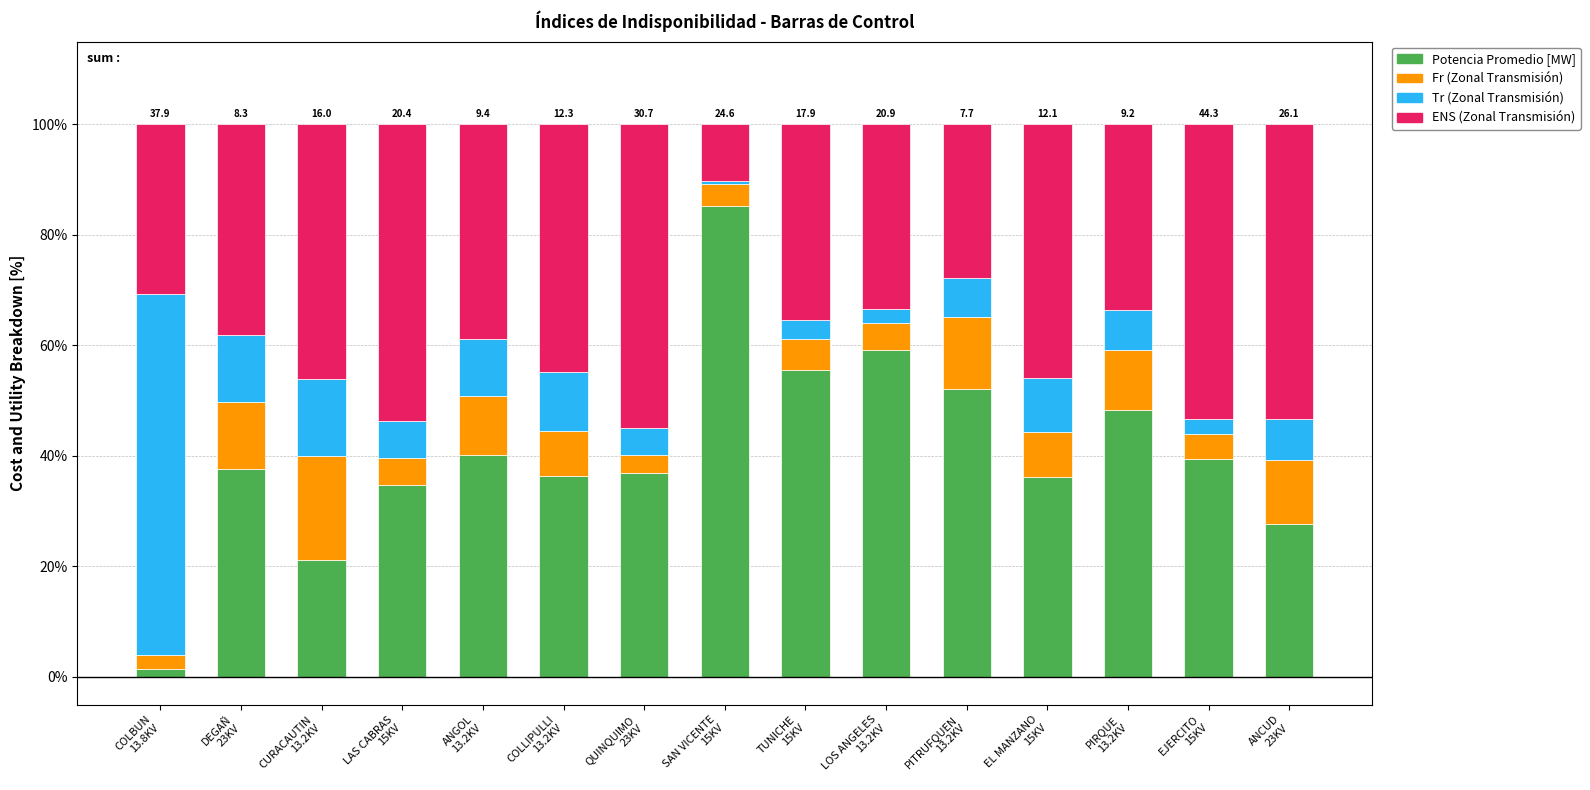

How many categories are shown in the chart?

15